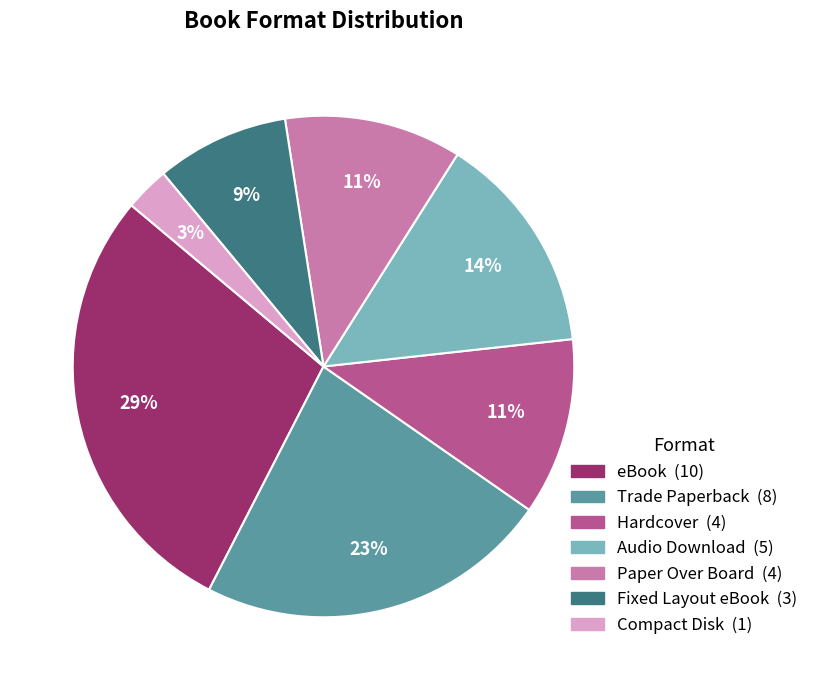

Between Paper Over Board and eBook, which is larger?

eBook